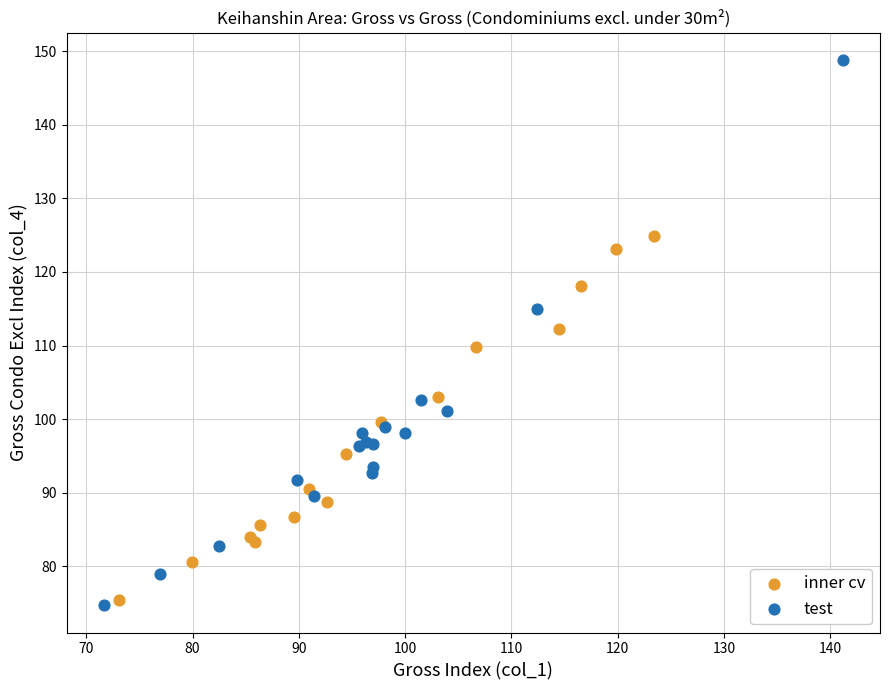

Which series contains the highest Y value?

test